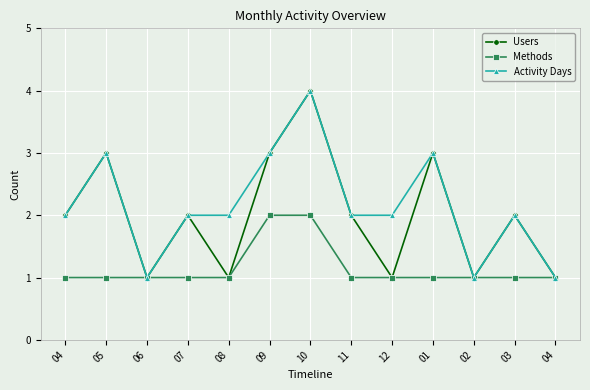

Count the number of categories in the chart.

13